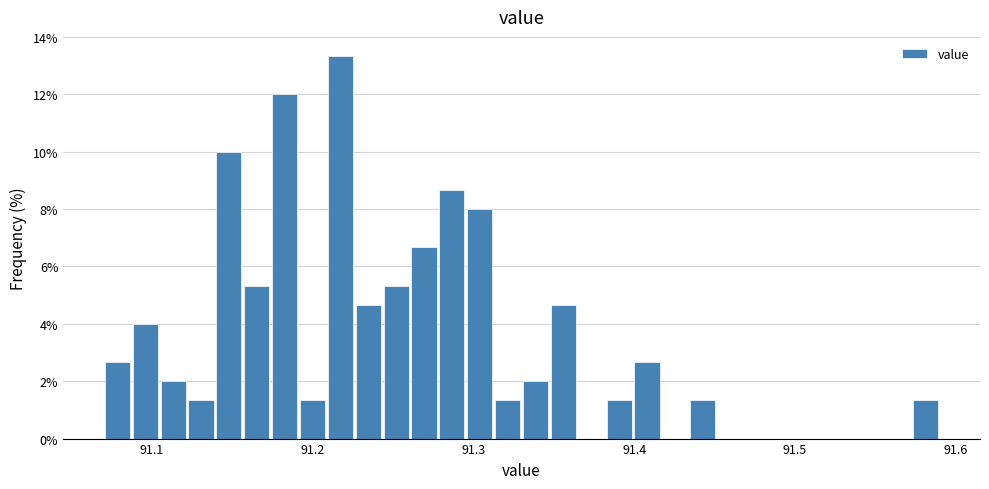

Around what value on the x-axis is the tallest bar? Give the approximate position of its centre, as read against the axis.

91.22